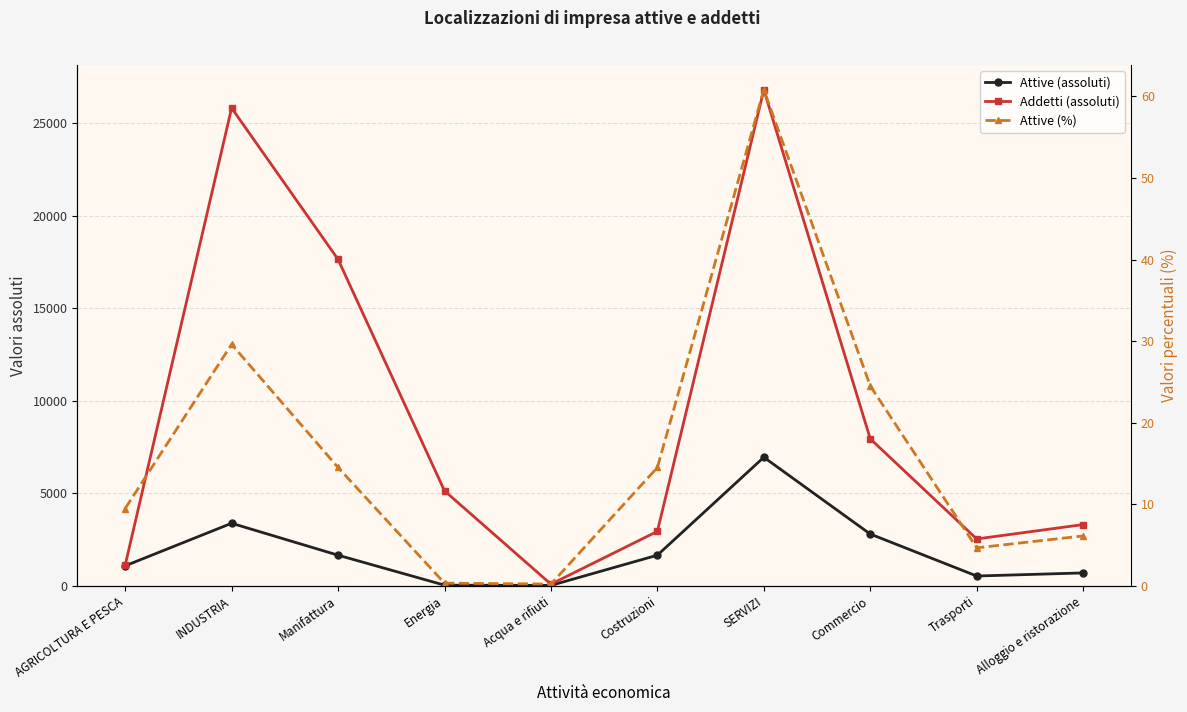

What is the label of the 9th point from the right?

INDUSTRIA